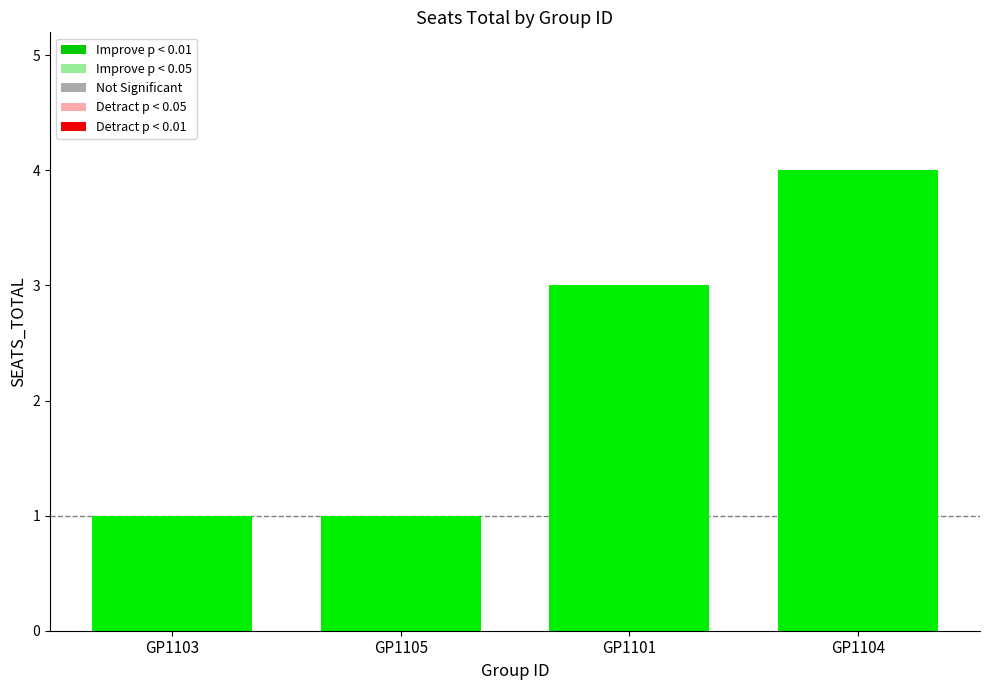

Reading right to left, list all the values displayed in this chart.

4	3	1	1